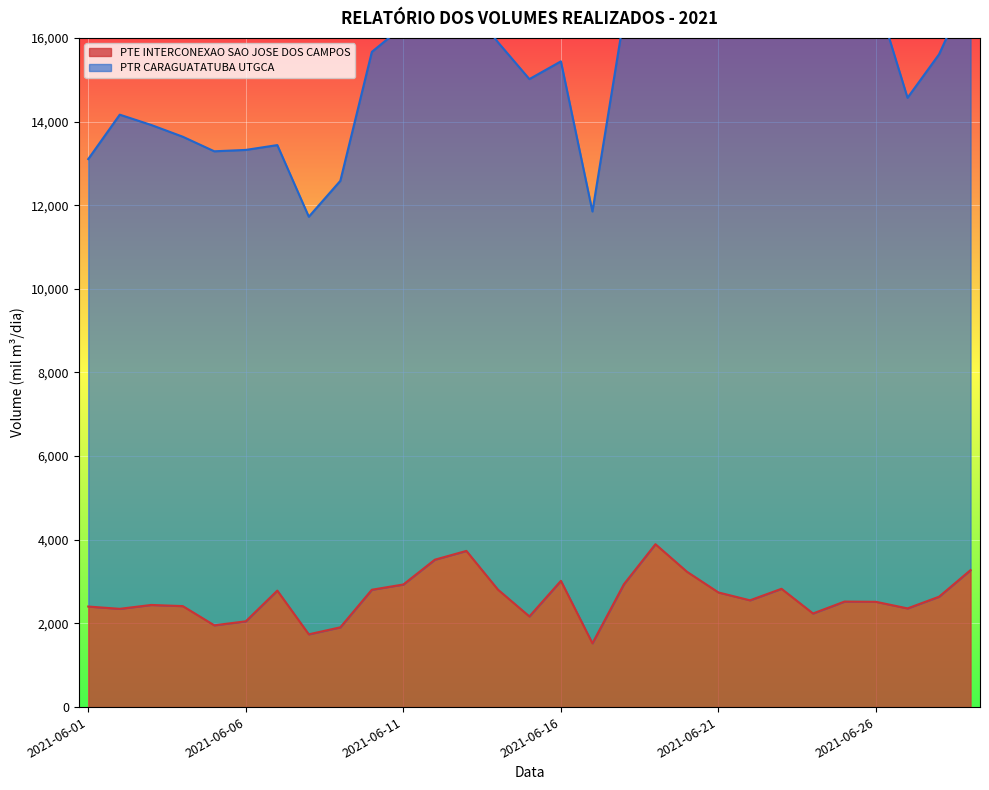

How many values are below 2553?

14